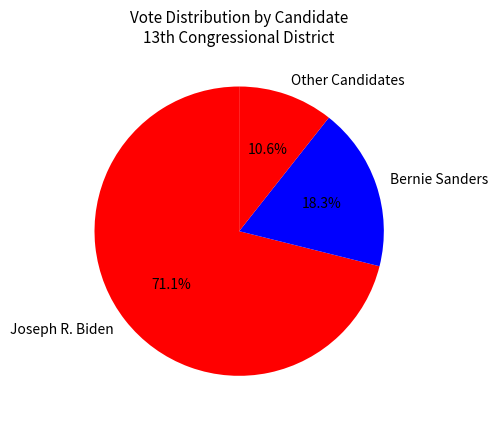

Combined, do Other Candidates and Joseph R. Biden account for over 50%?

Yes